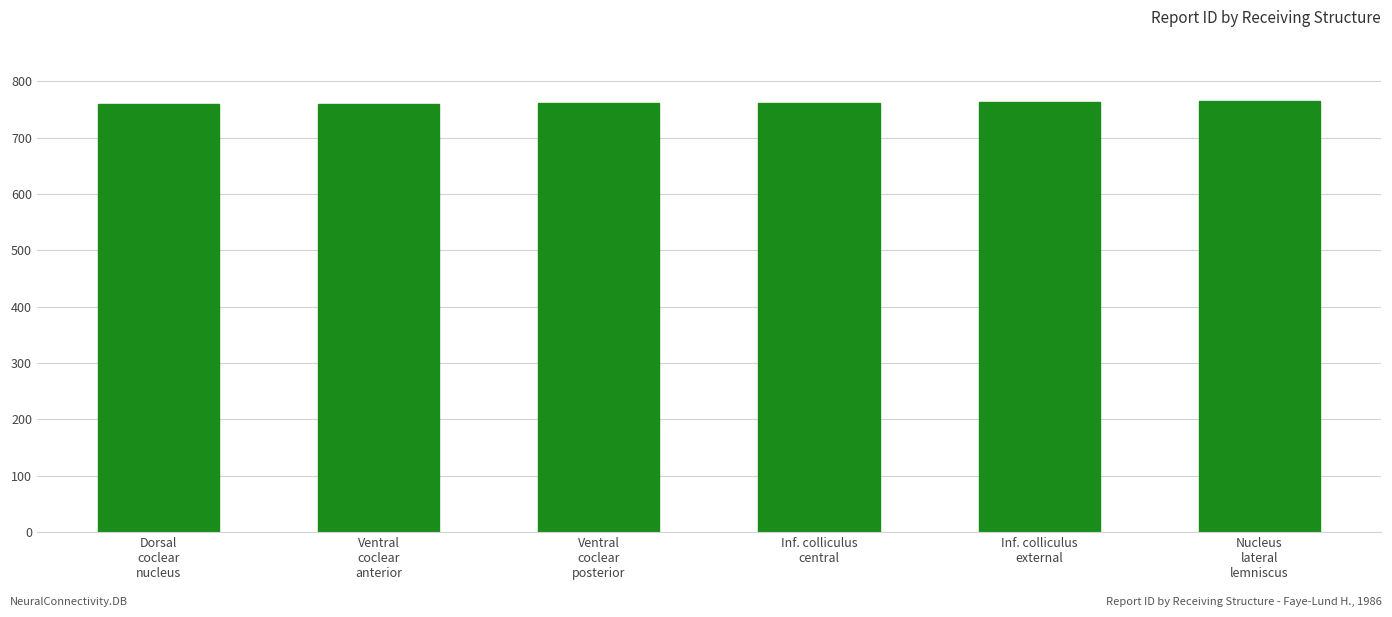

What is the ratio of the value at Nucleus
lateral
lemniscus to the value at Dorsal
coclear
nucleus?

1.0